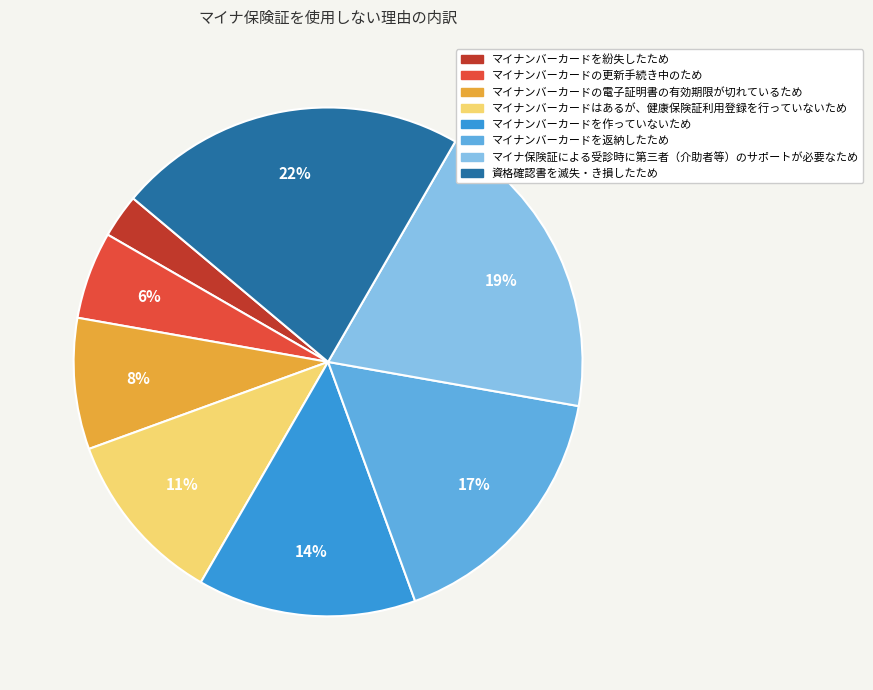

Rank the categories by value from highest to lowest.

資格確認書を滅失・き損したため, マイナ保険証による受診時に第三者（介助者等）のサポートが必要なため, マイナンバーカードを返納したため, マイナンバーカードを作っていないため, マイナンバーカードはあるが、健康保険証利用登録を行っていないため, マイナンバーカードの電子証明書の有効期限が切れているため, マイナンバーカードの更新手続き中のため, マイナンバーカードを紛失したため